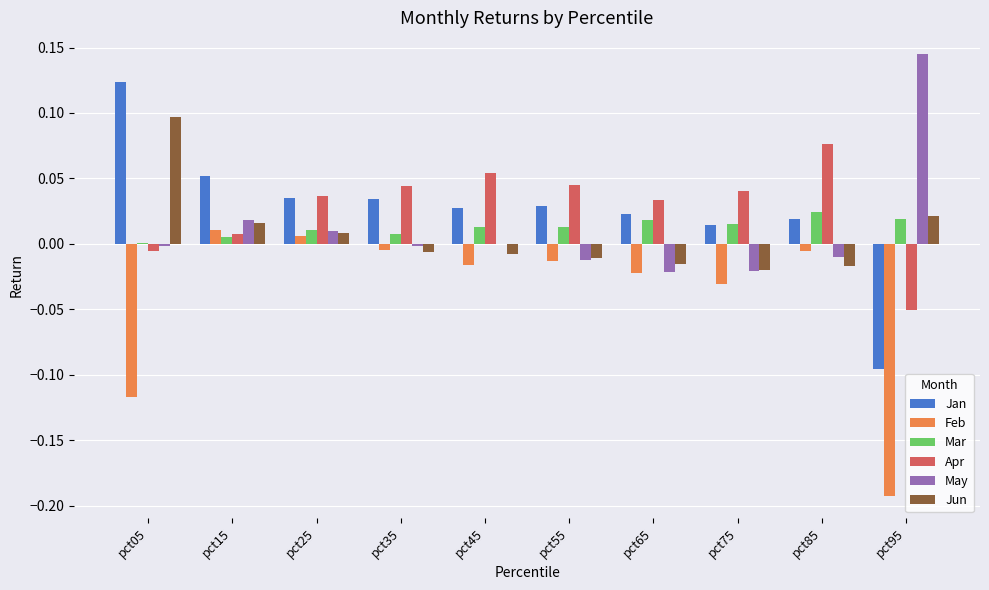

Is the value of May at pct95 greater than the value of Jan at pct45?

Yes